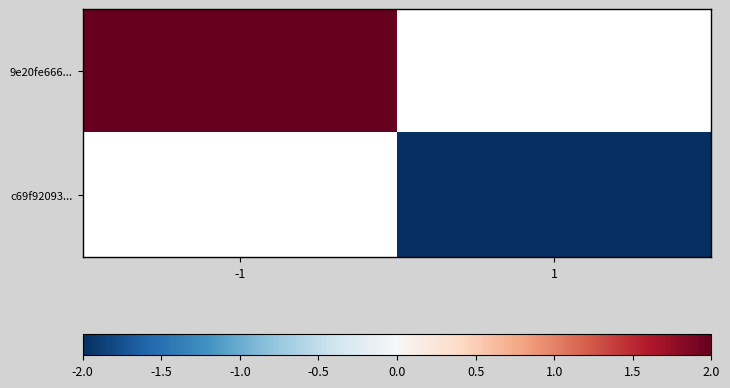

Is it true that c69f92093... equals -2.0 at 1?

True